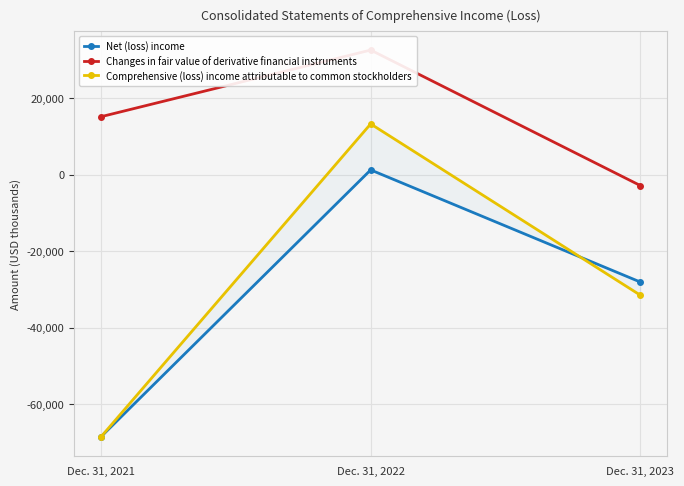

How many lines are shown in the chart?

3